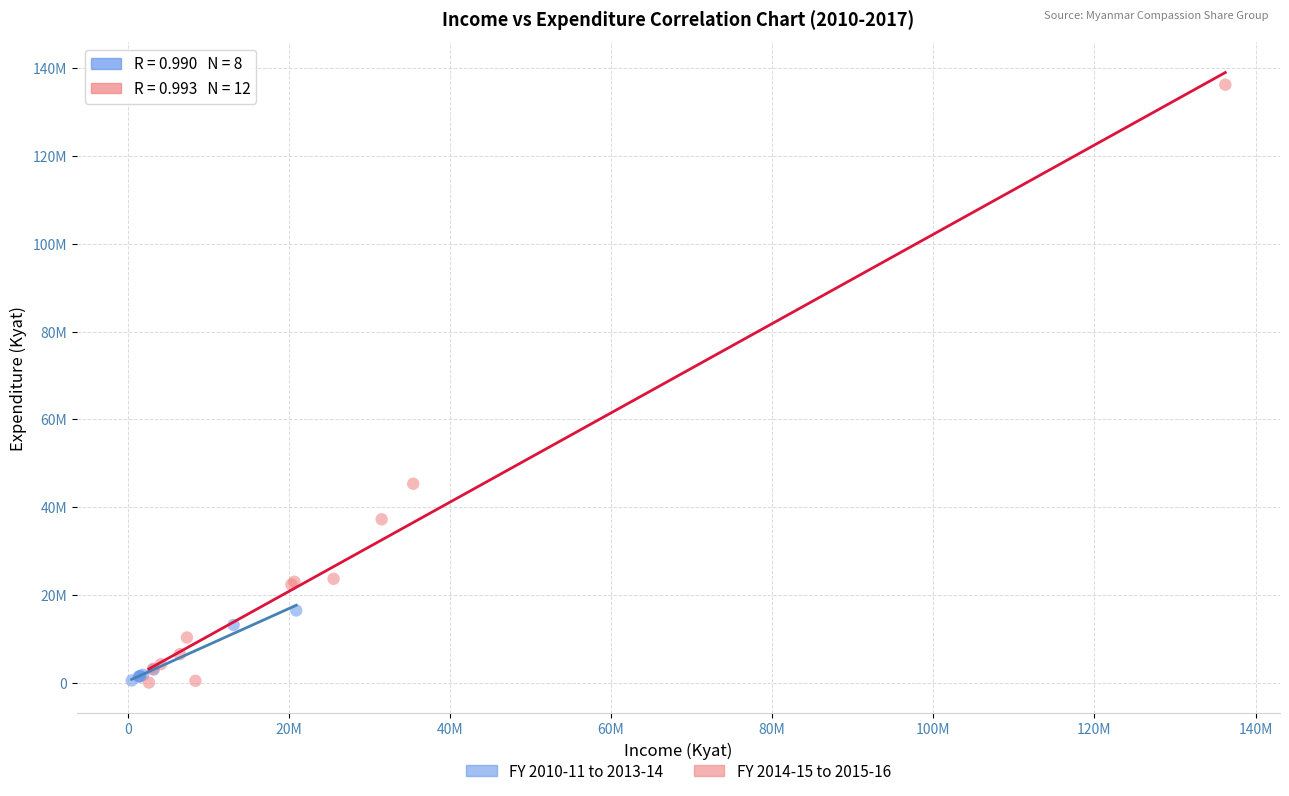

What are all the series names shown in the legend?

FY 2010-11 to 2013-14, FY 2014-15 to 2015-16